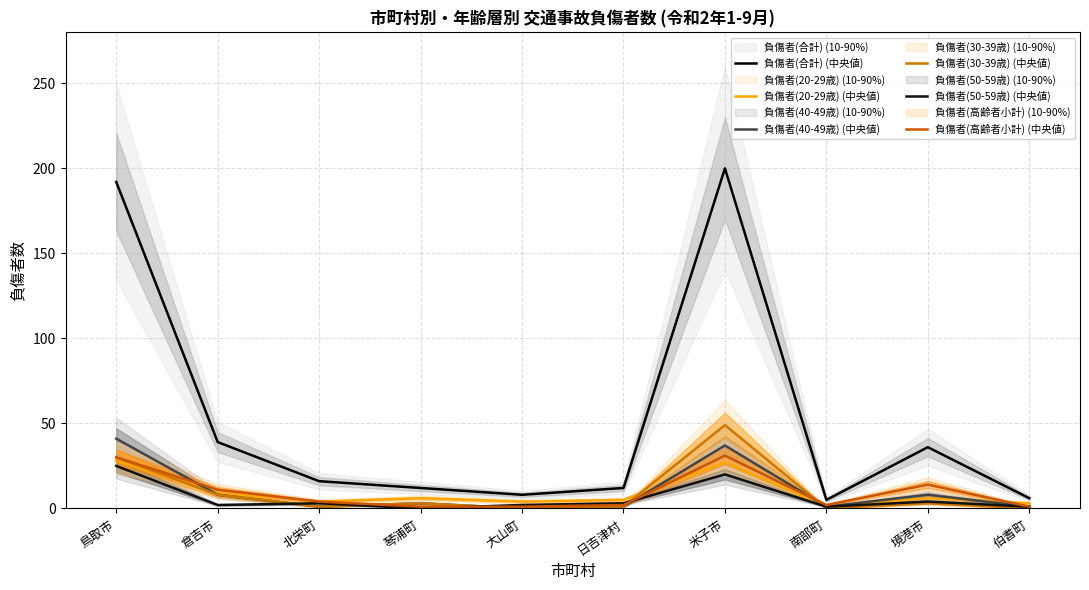

At which label does 負傷者(40-49歳) (中央値) reach its minimum?

大山町